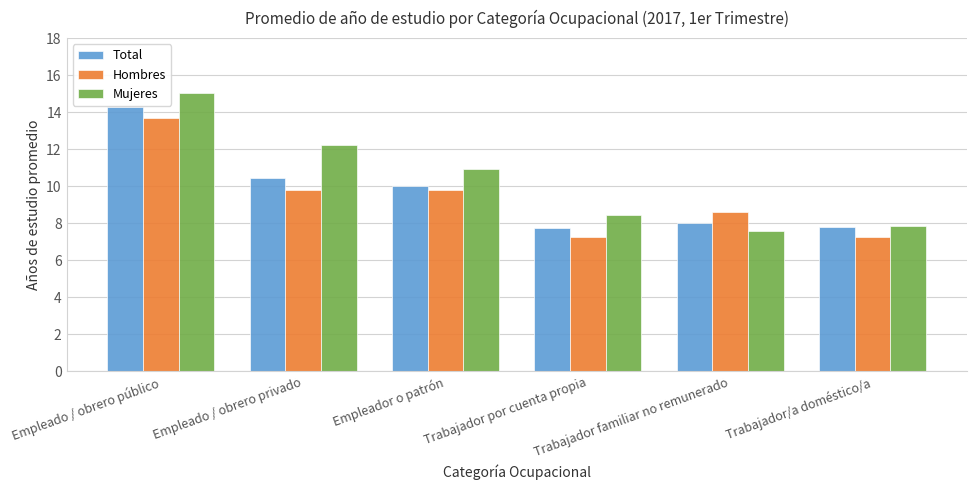

Which category has the highest value in the Mujeres series?

Empleado / obrero público